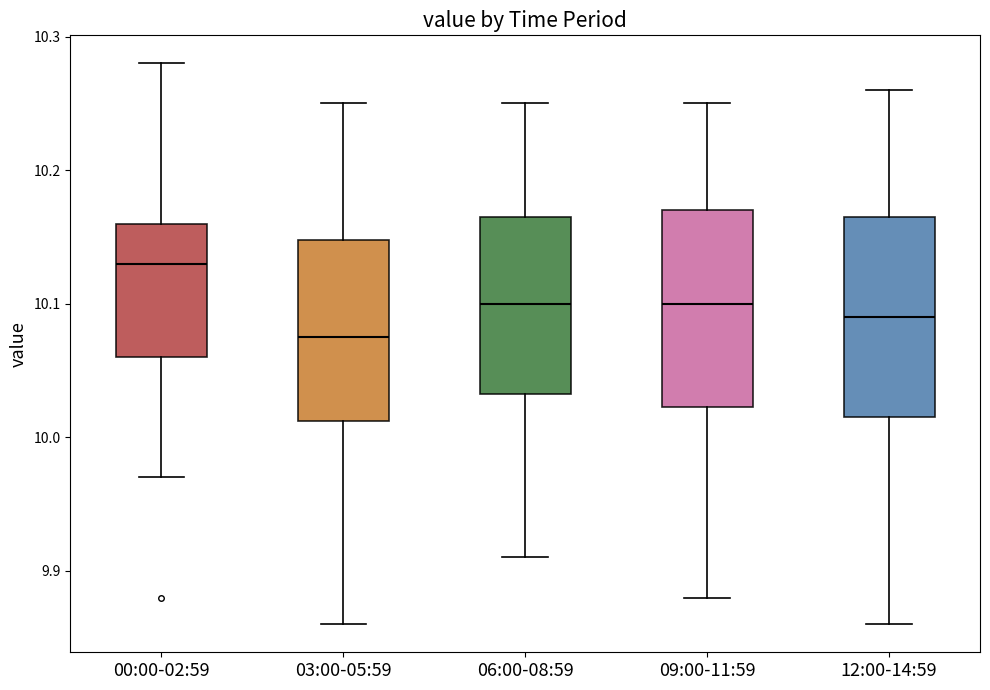

Reading left to right, transcribe this box plot: for each box, give where its median line is, the range the box spans, and where its two whiskers end, as read against the y-axis. The values are not printed on the chart, so give them approximately, as read against the axis.

00:00-02:59: median 10.13, box 10.06 to 10.16, whiskers 9.97 to 10.28
03:00-05:59: median 10.08, box 10.01 to 10.15, whiskers 9.86 to 10.25
06:00-08:59: median 10.10, box 10.03 to 10.17, whiskers 9.91 to 10.25
09:00-11:59: median 10.10, box 10.02 to 10.17, whiskers 9.88 to 10.25
12:00-14:59: median 10.09, box 10.02 to 10.17, whiskers 9.86 to 10.26